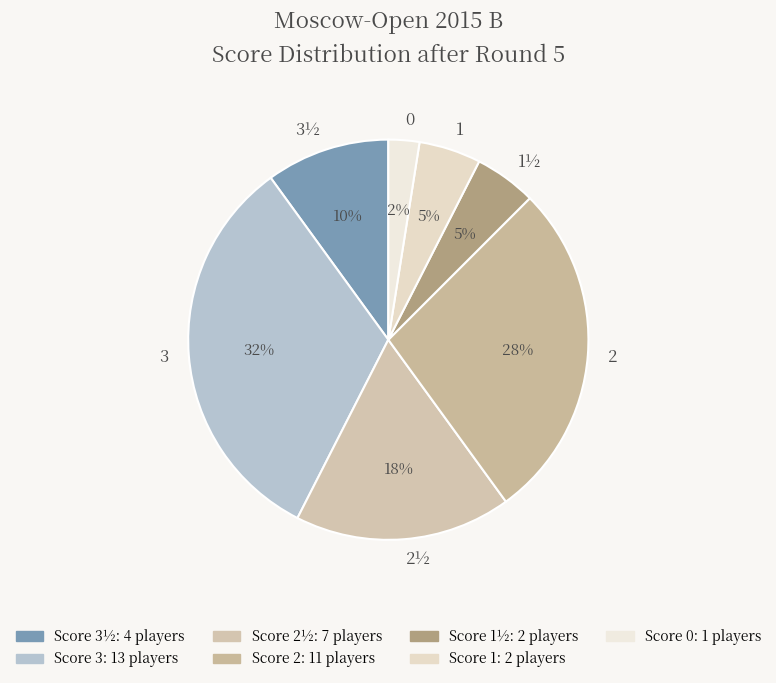

Which has a higher value, 1½ or 2½?

2½